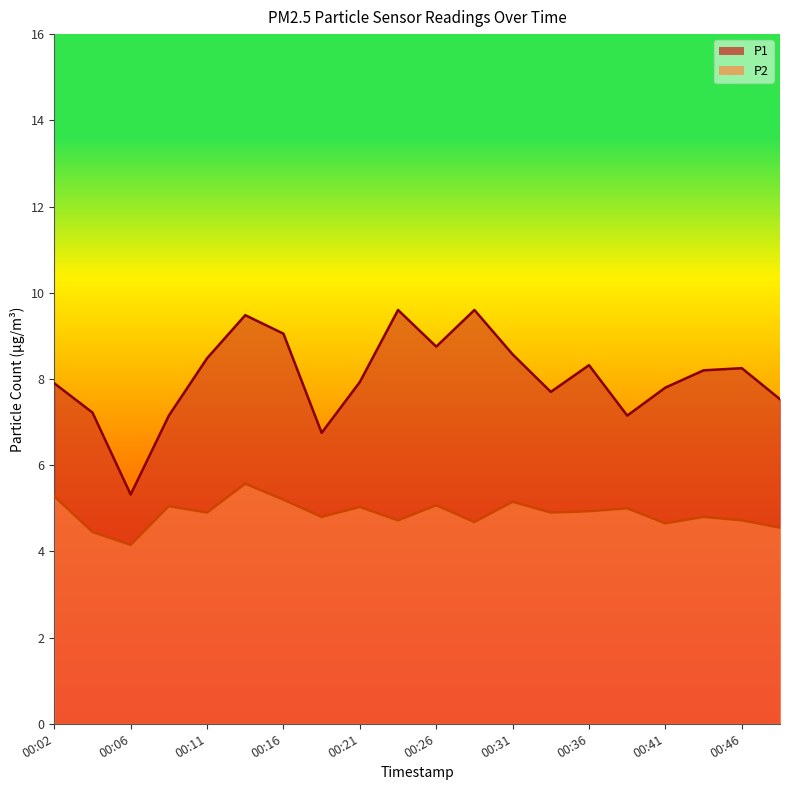

What is the difference between the highest and lowest values at 00:21?

2.9